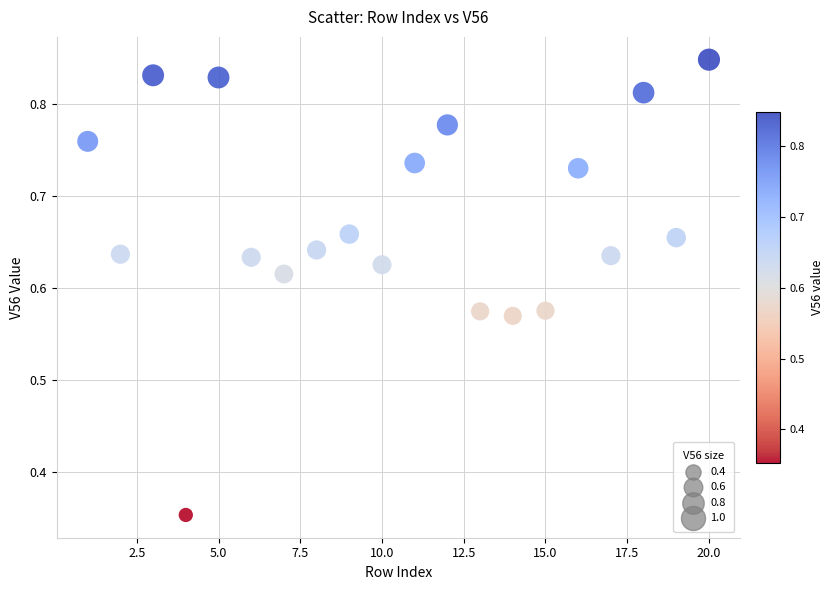

What is the range of X values (max minus min)?

19.0